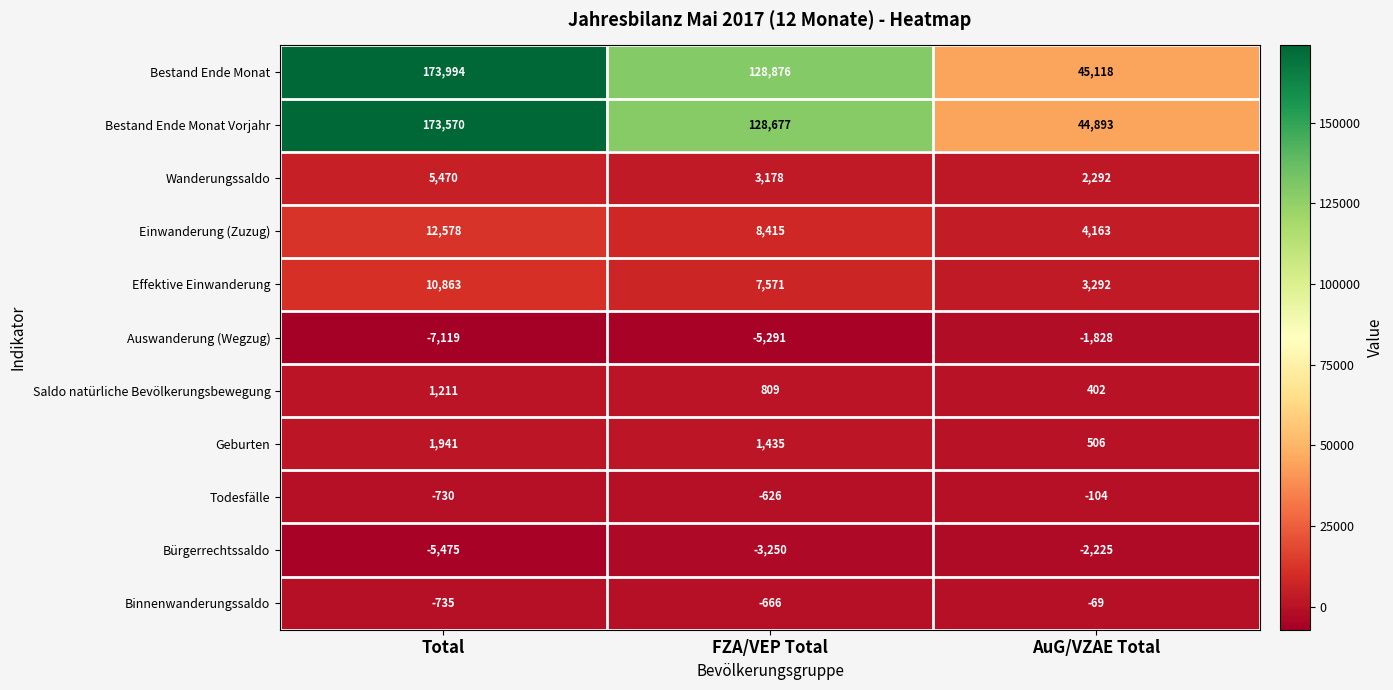

Rank the series by their maximum value, from highest to lowest.

Bestand Ende Monat, Bestand Ende Monat Vorjahr, Einwanderung (Zuzug), Effektive Einwanderung, Wanderungssaldo, Geburten, Saldo natürliche Bevölkerungsbewegung, Binnenwanderungssaldo, Todesfälle, Auswanderung (Wegzug), Bürgerrechtssaldo